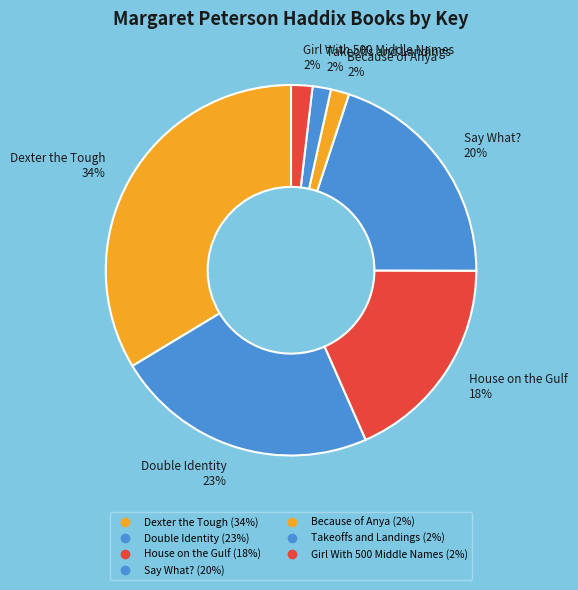

How many slices are in this pie chart?

7